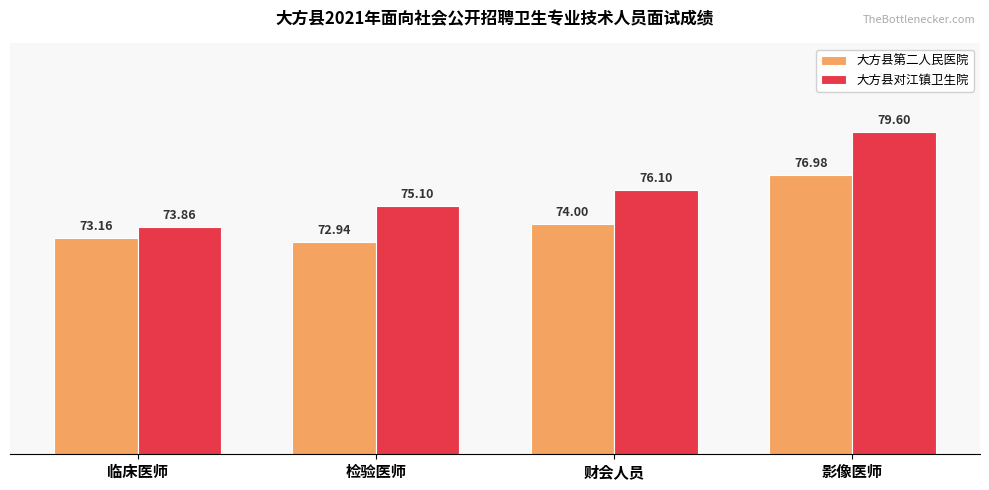

List the series in order of their overall mean, lowest first.

大方县第二人民医院, 大方县对江镇卫生院